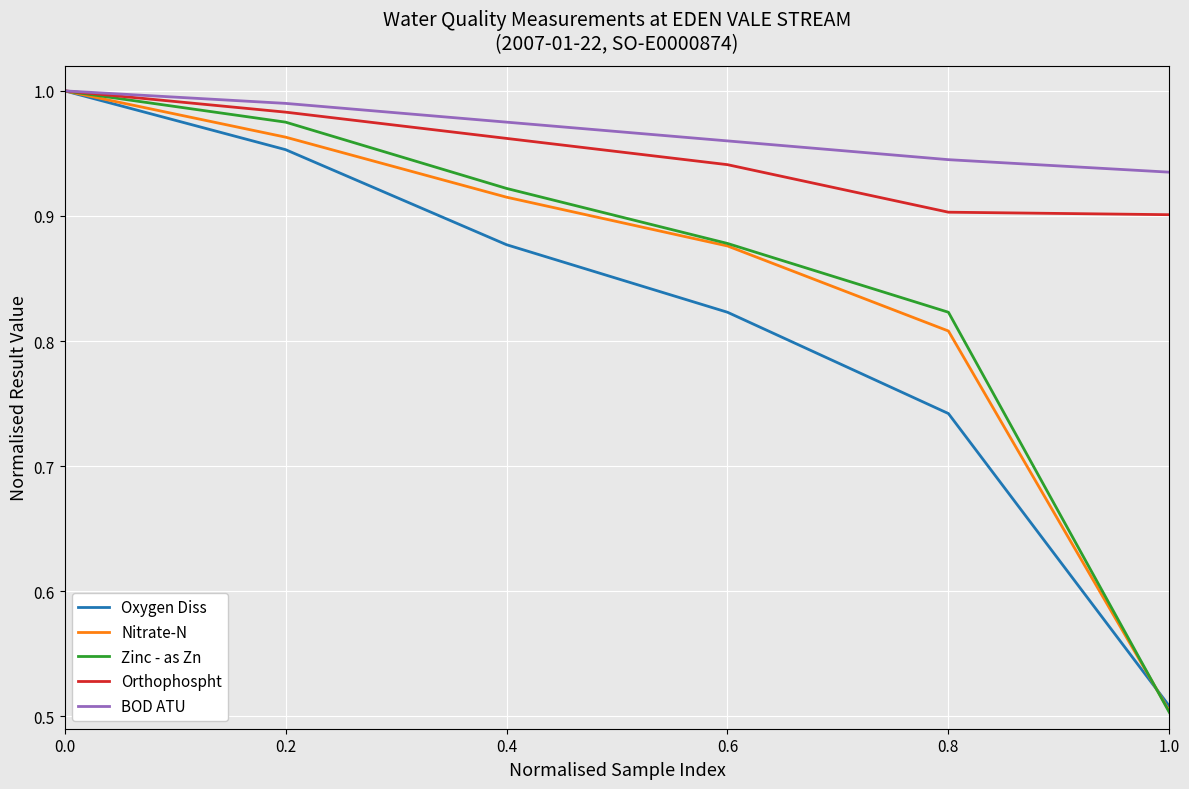

What is the total value across all series at 0.2?

4.9